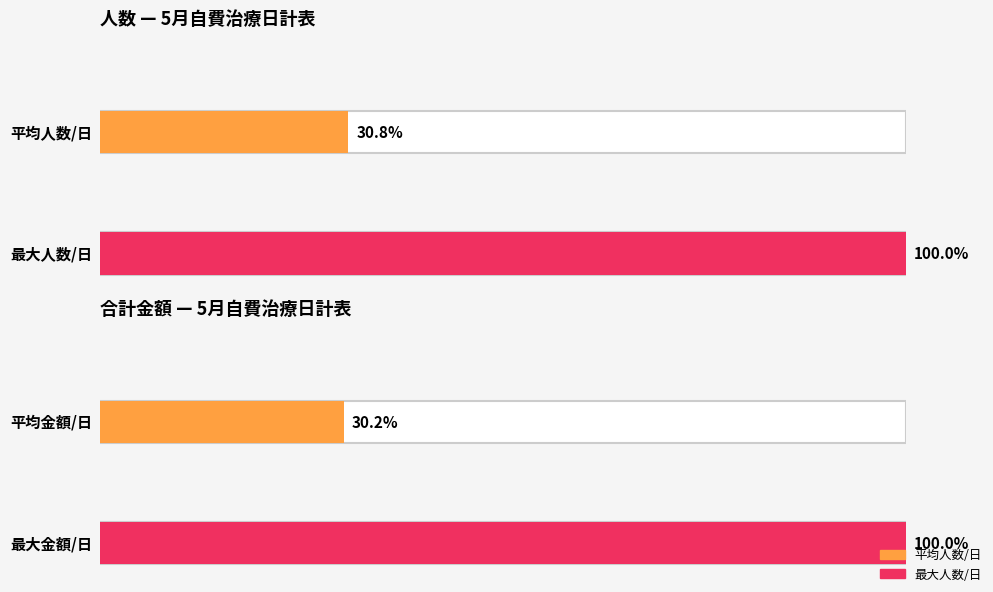

Which series changed the most between 3 and 4?

人数